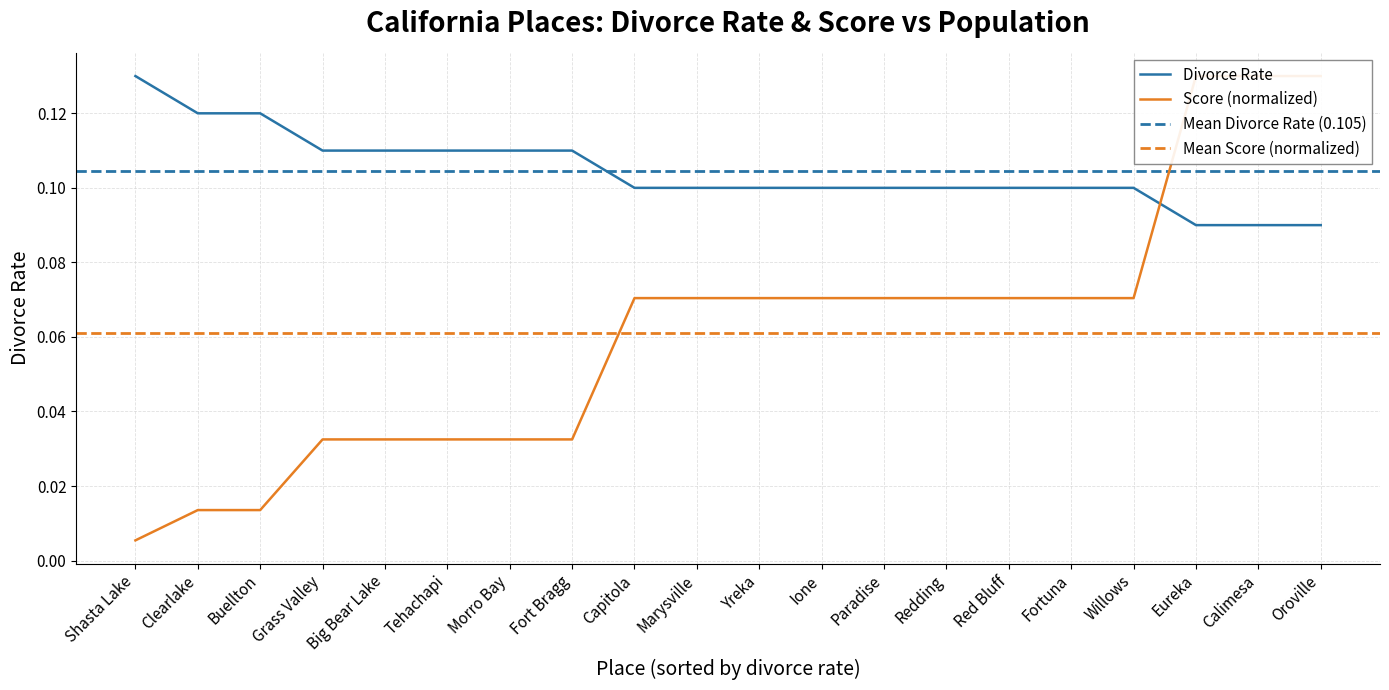

How many data points does each series have?

20